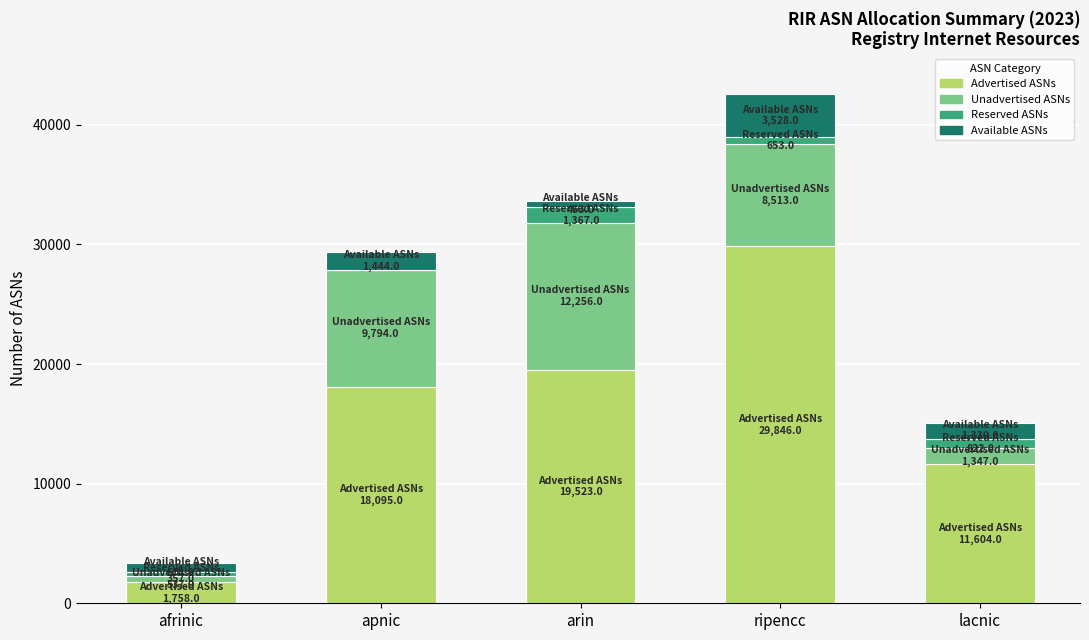

What is the maximum value for Advertised ASNs?

29846